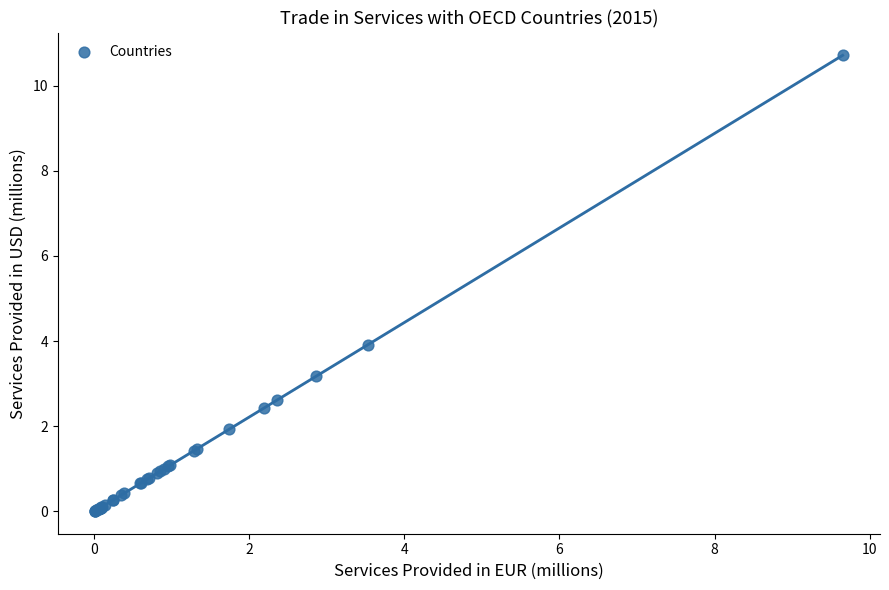

What Y value in the scatter plot is closest to 5?

3.9